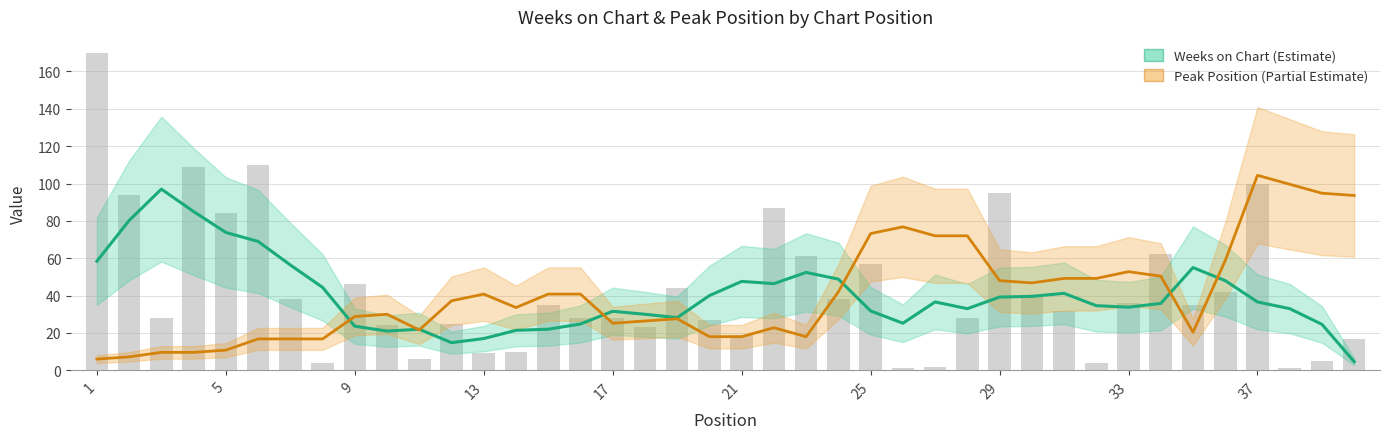

What are all the series names shown in the legend?

Weeks on Chart (Estimate), Peak Position (Partial Estimate)